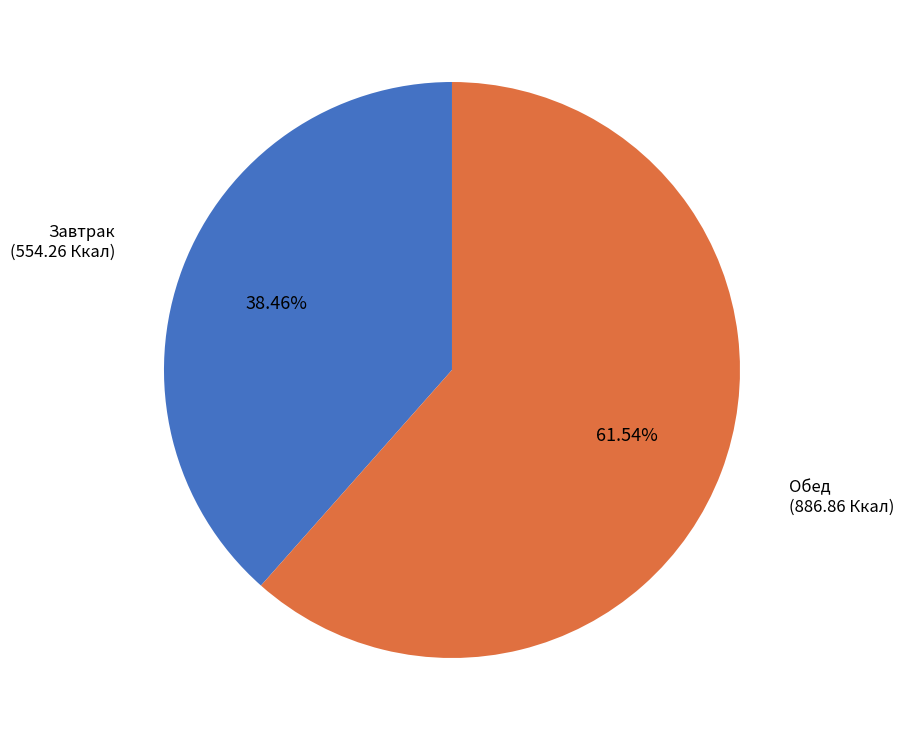

Is it true that Обед is 62% of the pie?

True